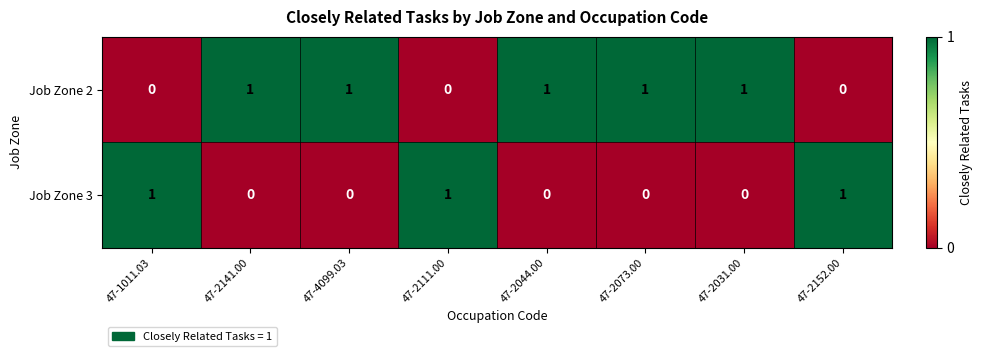

Reading left to right, transcribe all the data shown in this chart.

Job Zone 2: 47-1011.03=0	47-2141.00=1	47-4099.03=1	47-2111.00=0	47-2044.00=1	47-2073.00=1	47-2031.00=1	47-2152.00=0
Job Zone 3: 47-1011.03=1	47-2141.00=0	47-4099.03=0	47-2111.00=1	47-2044.00=0	47-2073.00=0	47-2031.00=0	47-2152.00=1